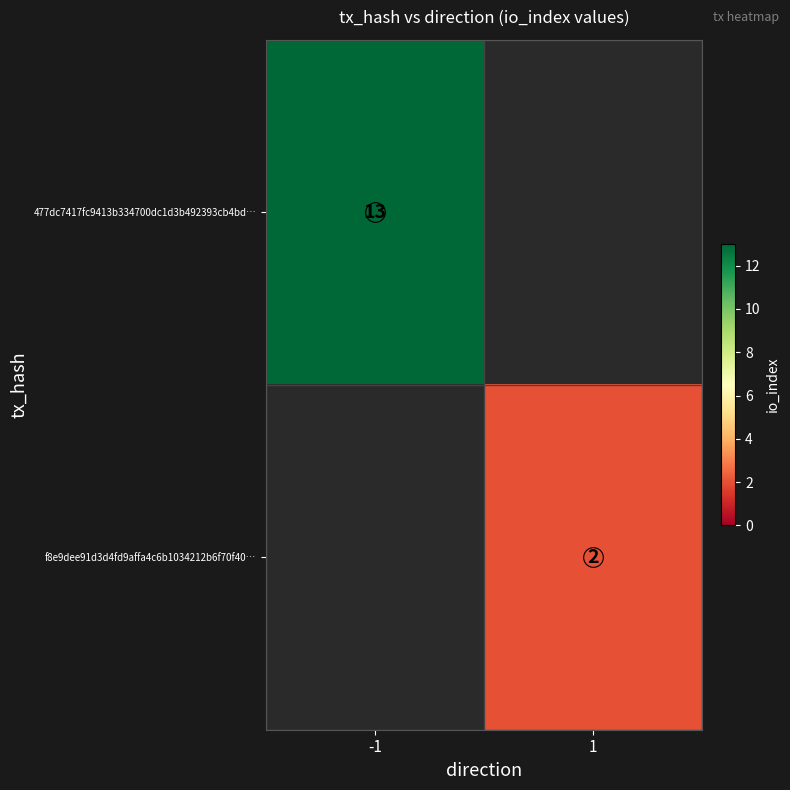

List the series in order of their overall mean, highest first.

477dc7417fc9413b334700dc1d3b492393cb4bd…, f8e9dee91d3d4fd9affa4c6b1034212b6f70f40…